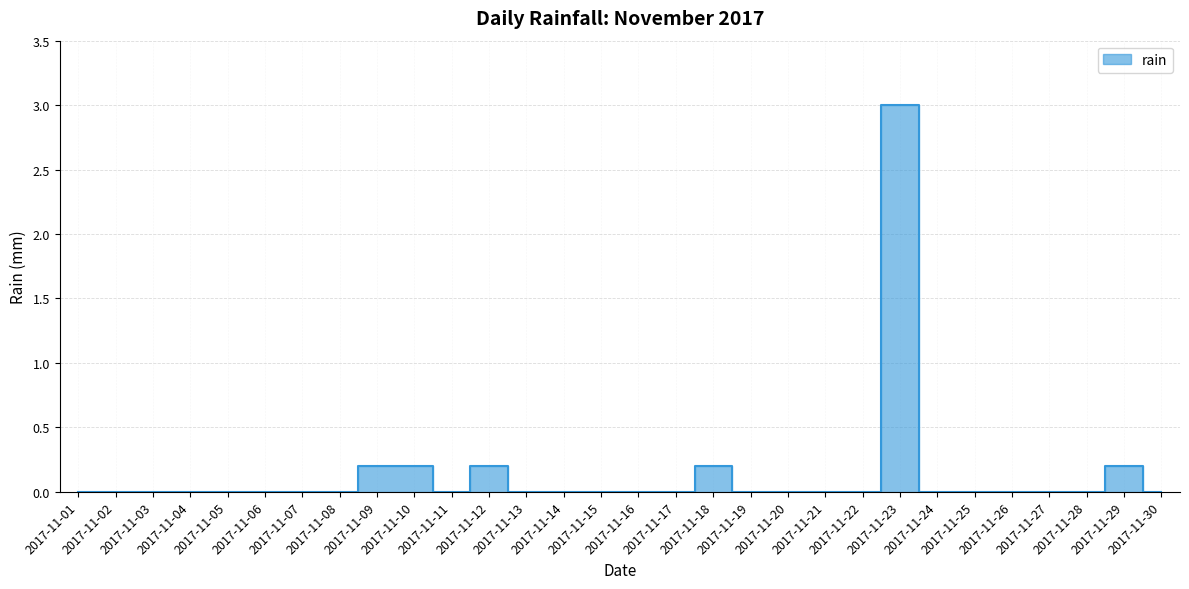

List the labels in order of value, largest first.

2017-11-23, 2017-11-09, 2017-11-10, 2017-11-12, 2017-11-18, 2017-11-29, 2017-11-01, 2017-11-02, 2017-11-03, 2017-11-04, 2017-11-05, 2017-11-06, 2017-11-07, 2017-11-08, 2017-11-11, 2017-11-13, 2017-11-14, 2017-11-15, 2017-11-16, 2017-11-17, 2017-11-19, 2017-11-20, 2017-11-21, 2017-11-22, 2017-11-24, 2017-11-25, 2017-11-26, 2017-11-27, 2017-11-28, 2017-11-30